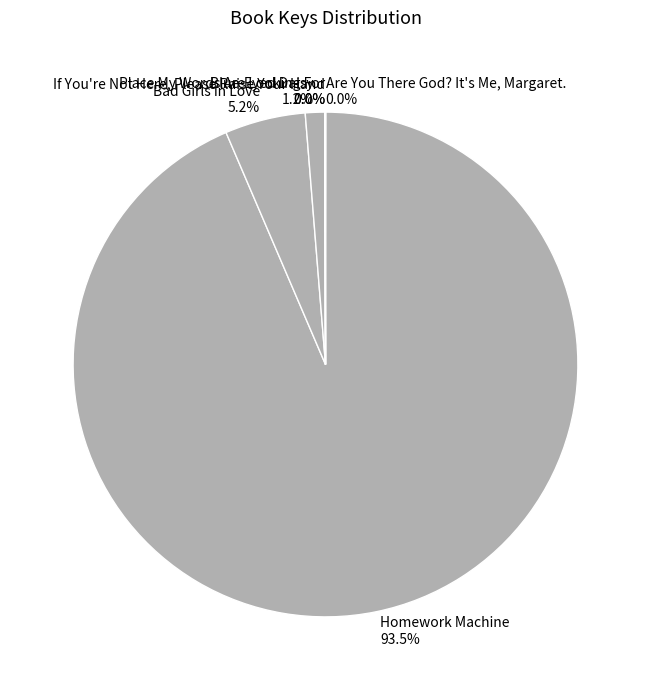

To the nearest percent, what portion does Bad Girls in Love represent?

5%